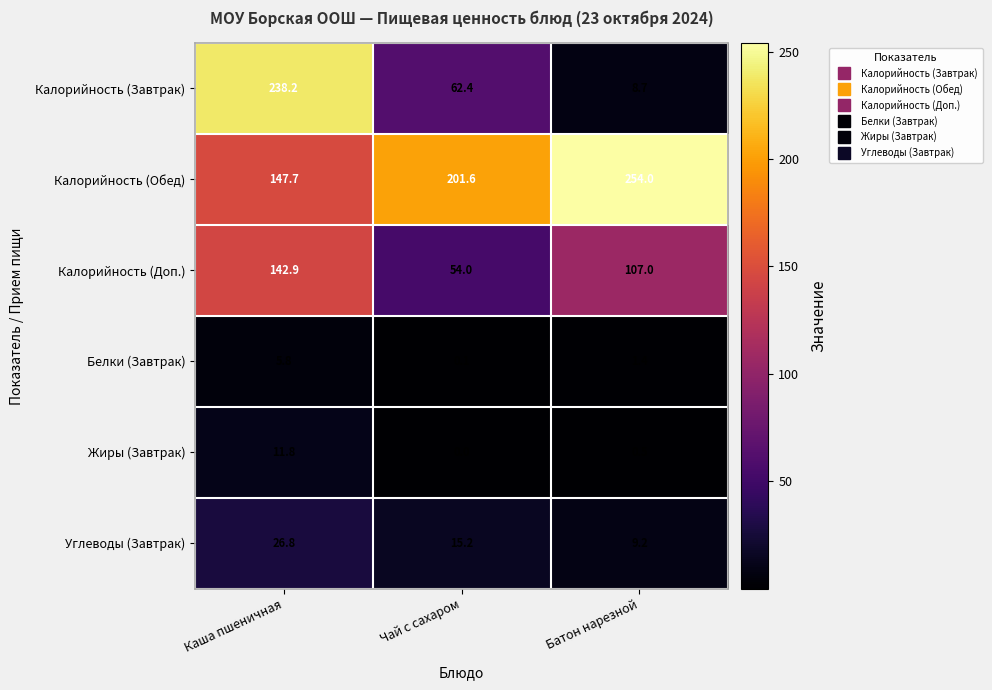

Where is Калорийность (Завтрак) nearest to the value 123?

Чай с сахаром